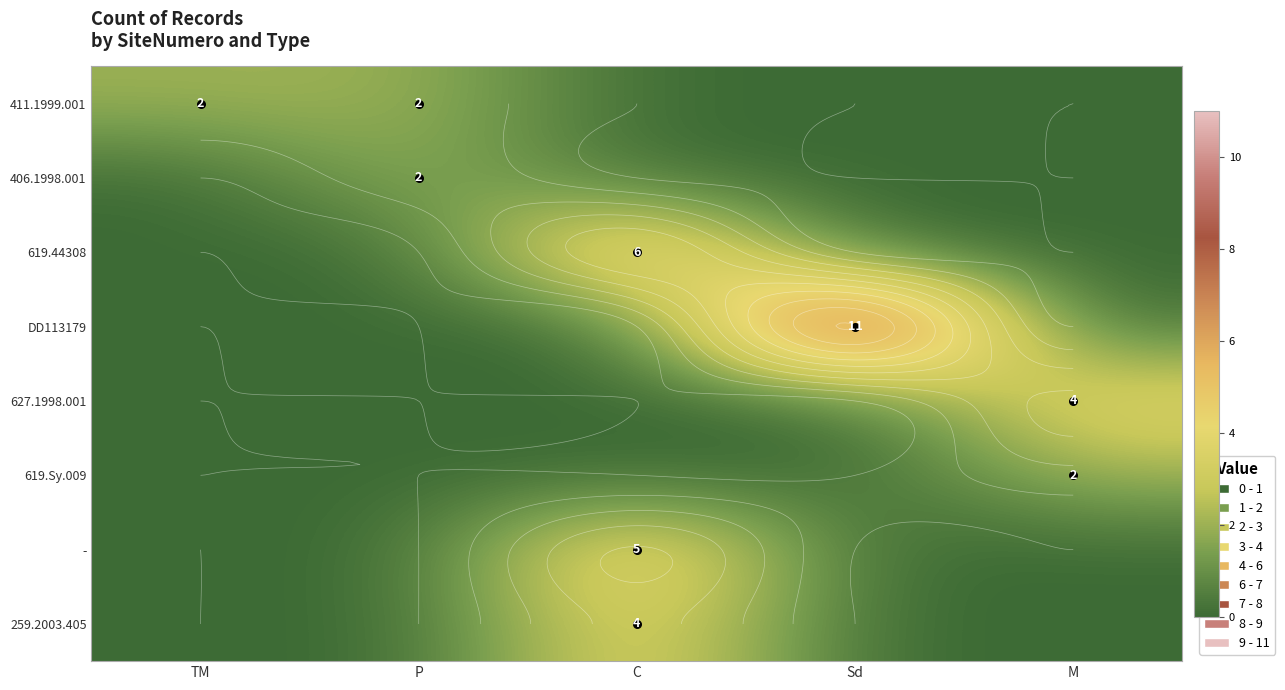

What is the difference between the highest and lowest values at TM?

2